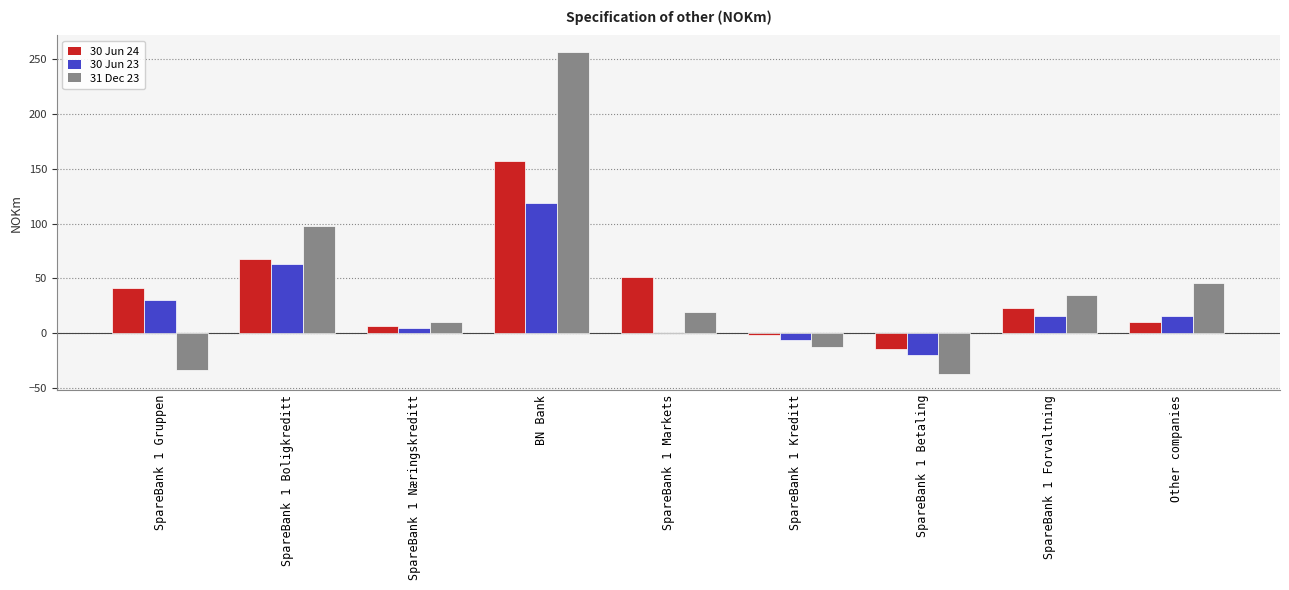

How many categories are shown in the chart?

9